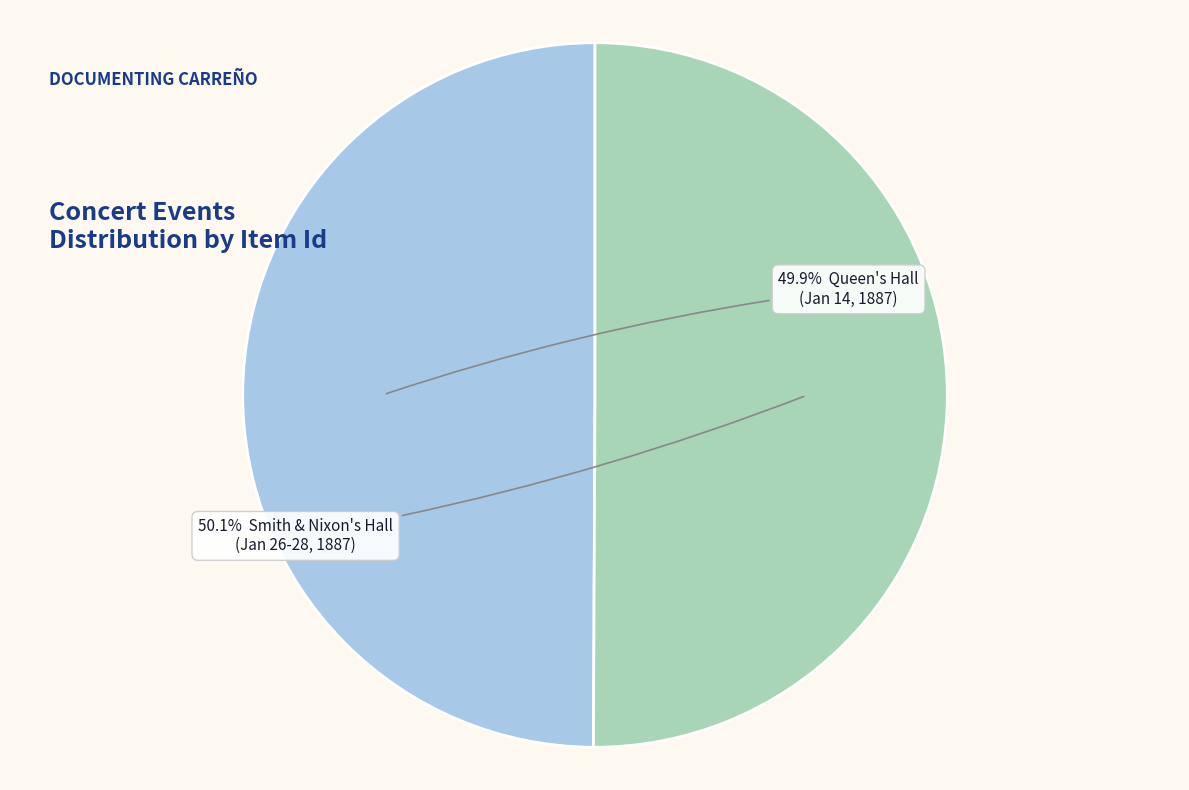

Is there a majority slice in this chart?

Yes